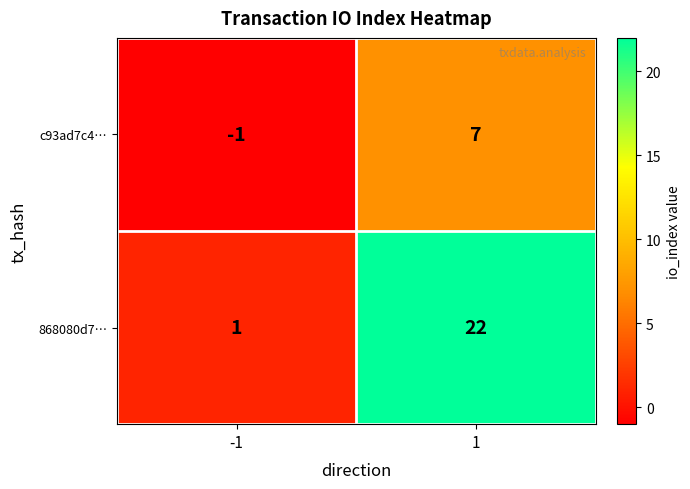

Reading left to right, transcribe all the data shown in this chart.

c93ad7c4…: -1=-1	1=7
868080d7…: -1=1	1=22